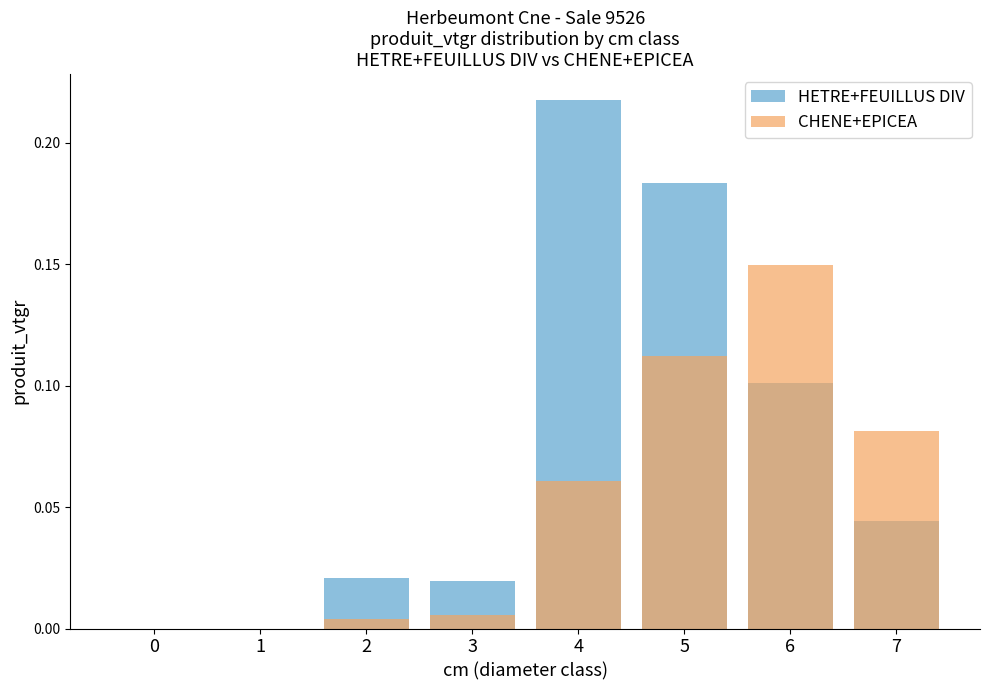

How many groups of bars are there?

8